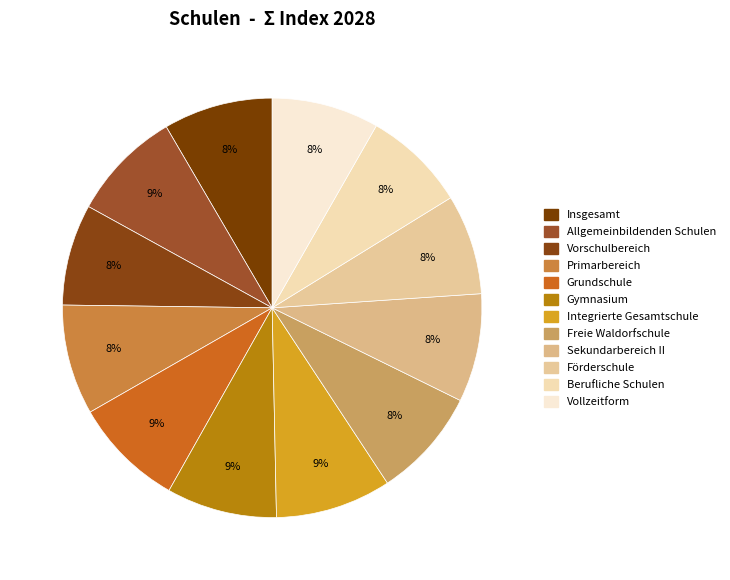

How much of the chart is everything except Berufliche Schulen?

92.1%